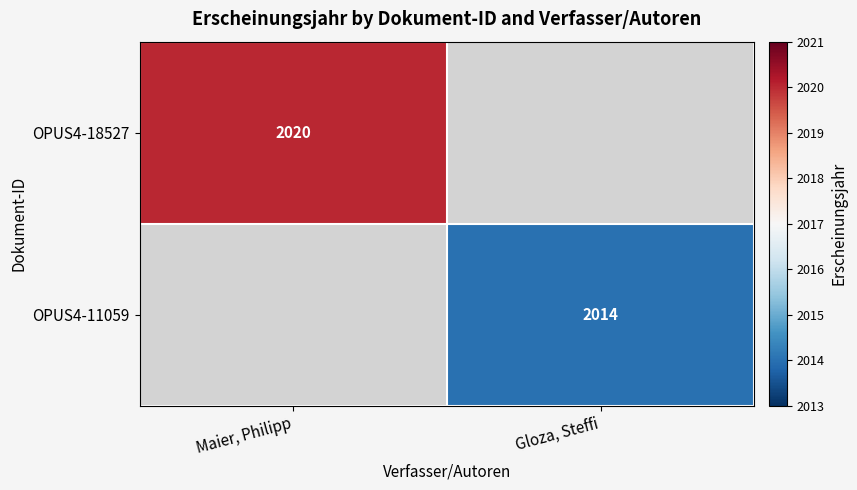

True or false: OPUS4-11059 has a value of 2014 at Gloza, Steffi.

True